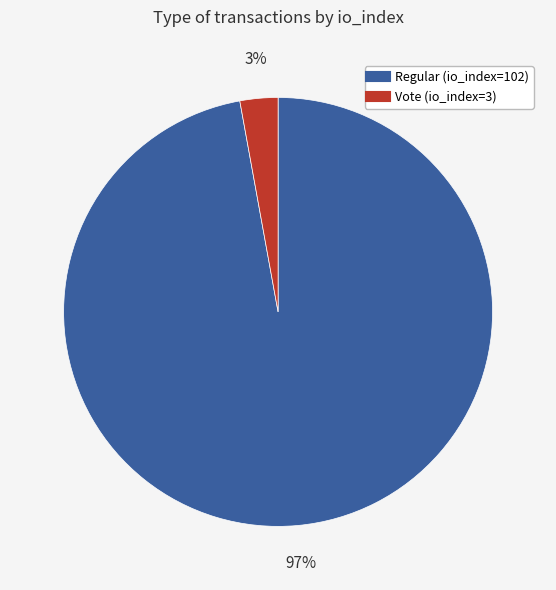

Combined, do Regular (io_index=102) and Vote (io_index=3) account for over 50%?

Yes